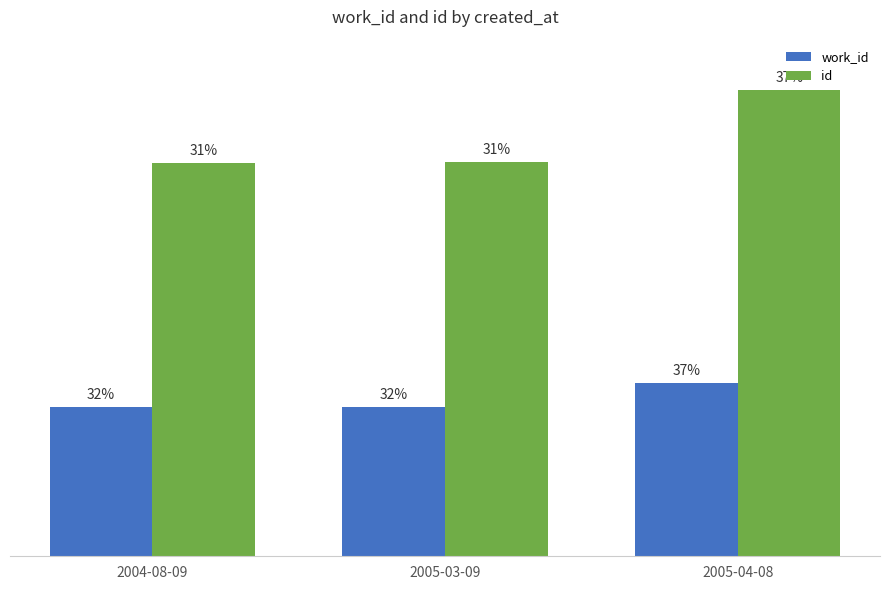

At which category does the chart reach its minimum across all series?

2004-08-09